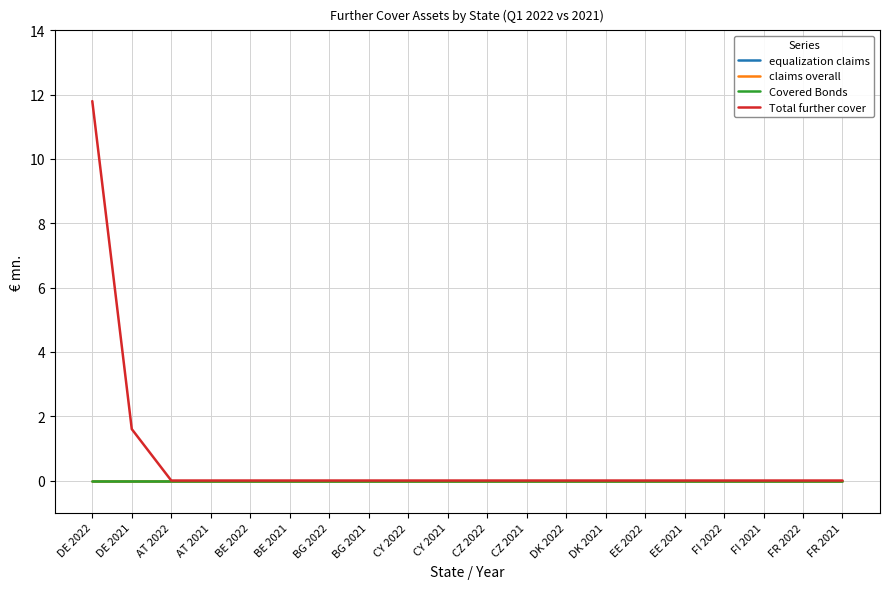

Reading left to right, extract all data points from this chart.

equalization claims: DE 2022=0.0	DE 2021=0.0	AT 2022=0.0	AT 2021=0.0	BE 2022=0.0	BE 2021=0.0	BG 2022=0.0	BG 2021=0.0	CY 2022=0.0	CY 2021=0.0	CZ 2022=0.0	CZ 2021=0.0	DK 2022=0.0	DK 2021=0.0	EE 2022=0.0	EE 2021=0.0	FI 2022=0.0	FI 2021=0.0	FR 2022=0.0	FR 2021=0.0
claims overall: DE 2022=0.0	DE 2021=0.0	AT 2022=0.0	AT 2021=0.0	BE 2022=0.0	BE 2021=0.0	BG 2022=0.0	BG 2021=0.0	CY 2022=0.0	CY 2021=0.0	CZ 2022=0.0	CZ 2021=0.0	DK 2022=0.0	DK 2021=0.0	EE 2022=0.0	EE 2021=0.0	FI 2022=0.0	FI 2021=0.0	FR 2022=0.0	FR 2021=0.0
Covered Bonds: DE 2022=0.0	DE 2021=0.0	AT 2022=0.0	AT 2021=0.0	BE 2022=0.0	BE 2021=0.0	BG 2022=0.0	BG 2021=0.0	CY 2022=0.0	CY 2021=0.0	CZ 2022=0.0	CZ 2021=0.0	DK 2022=0.0	DK 2021=0.0	EE 2022=0.0	EE 2021=0.0	FI 2022=0.0	FI 2021=0.0	FR 2022=0.0	FR 2021=0.0
Total further cover: DE 2022=11.8	DE 2021=1.6	AT 2022=0.0	AT 2021=0.0	BE 2022=0.0	BE 2021=0.0	BG 2022=0.0	BG 2021=0.0	CY 2022=0.0	CY 2021=0.0	CZ 2022=0.0	CZ 2021=0.0	DK 2022=0.0	DK 2021=0.0	EE 2022=0.0	EE 2021=0.0	FI 2022=0.0	FI 2021=0.0	FR 2022=0.0	FR 2021=0.0